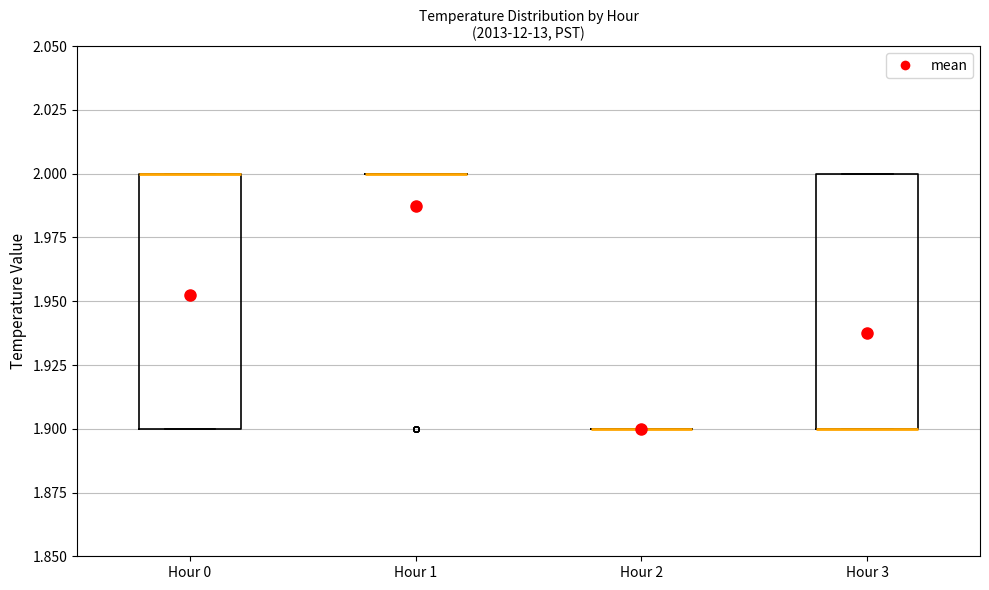

Reading left to right, read every box against the y-axis: the position of its median line, the range the box covers, and the ends of its whiskers. The values are not printed on the chart, so give them approximately, as read against the axis.

Hour 0: median 2.0 (drawn on the box's upper edge), box 1.9 to 2.0, whiskers 1.9 to 2.0
Hour 1: box collapsed to a line at 2.0, whiskers 2.0 to 2.0
Hour 2: box collapsed to a line at 1.9, whiskers 1.9 to 1.9
Hour 3: median 1.9 (drawn on the box's lower edge), box 1.9 to 2.0, whiskers 1.9 to 2.0